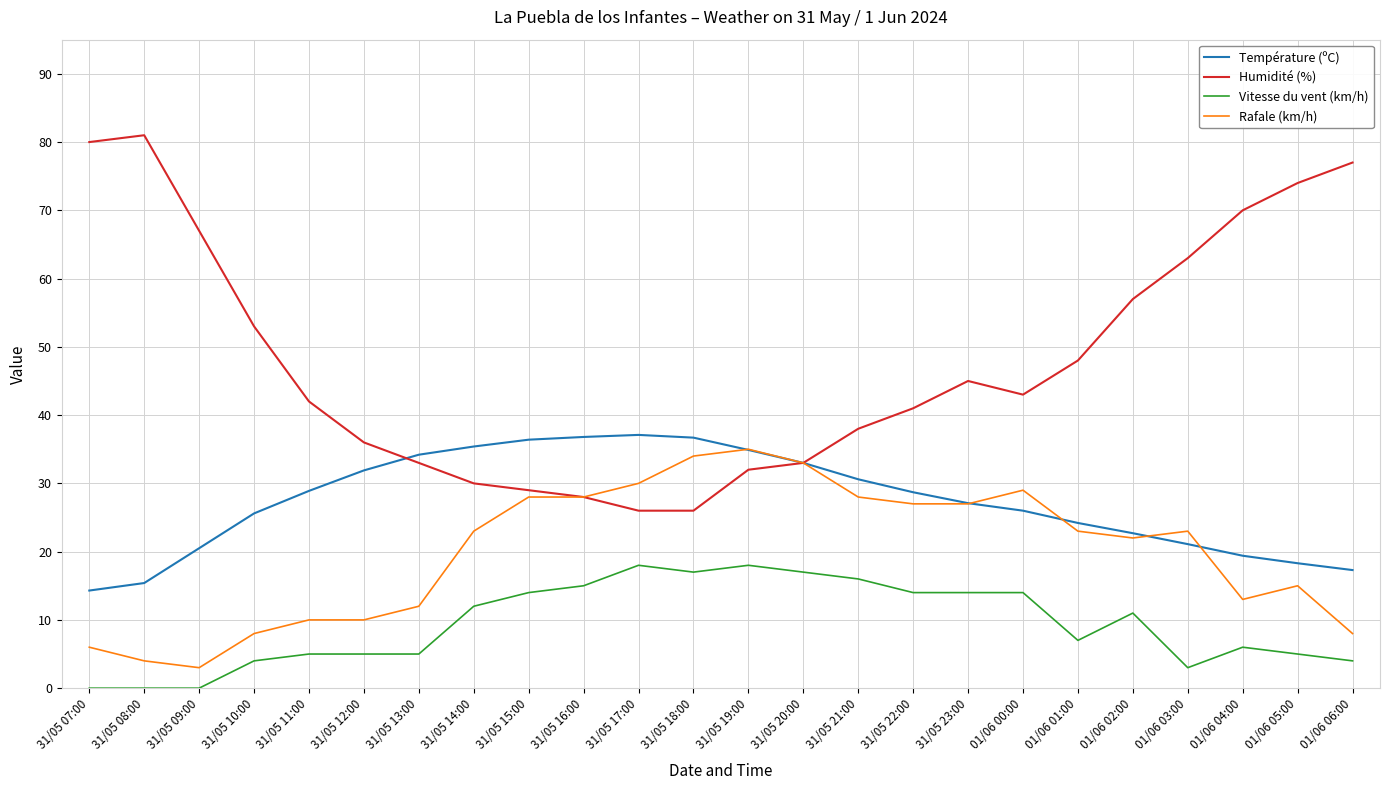

Is it true that Humidité (%) equals 77.3 at 01/06 02:00?

False